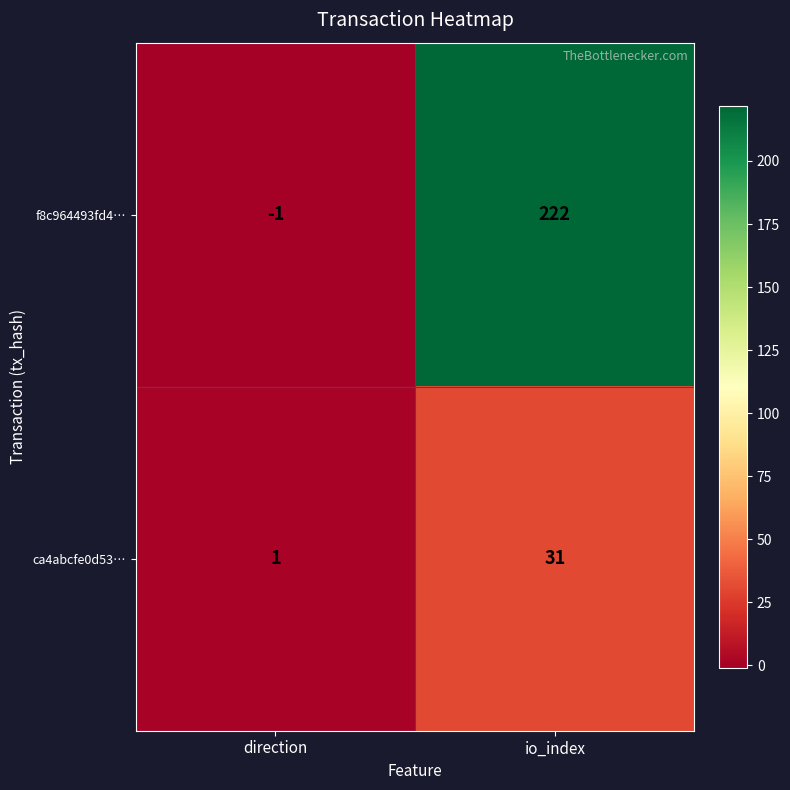

Which category has the highest value across all series?

io_index